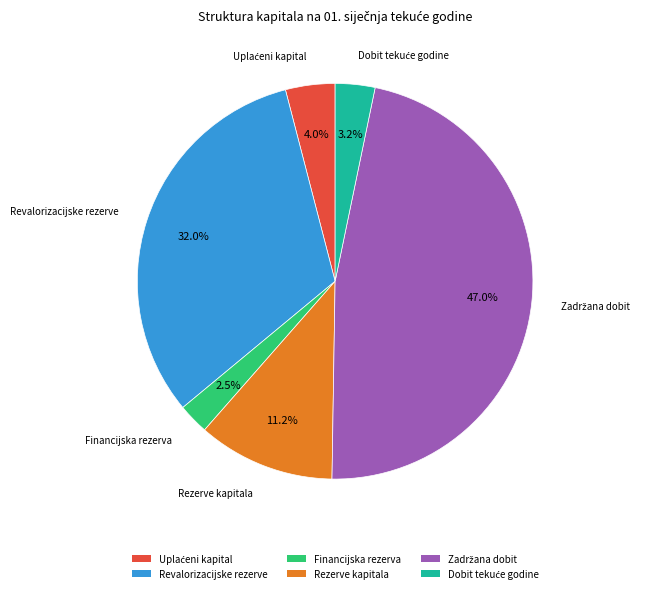

Which slice is the smallest?

Financijska rezerva